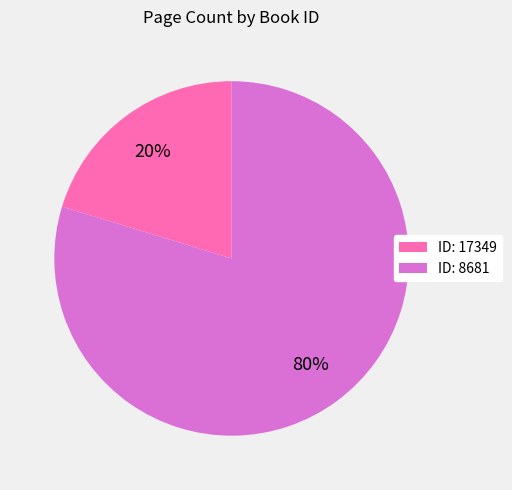

Count the number of slices in the pie.

2